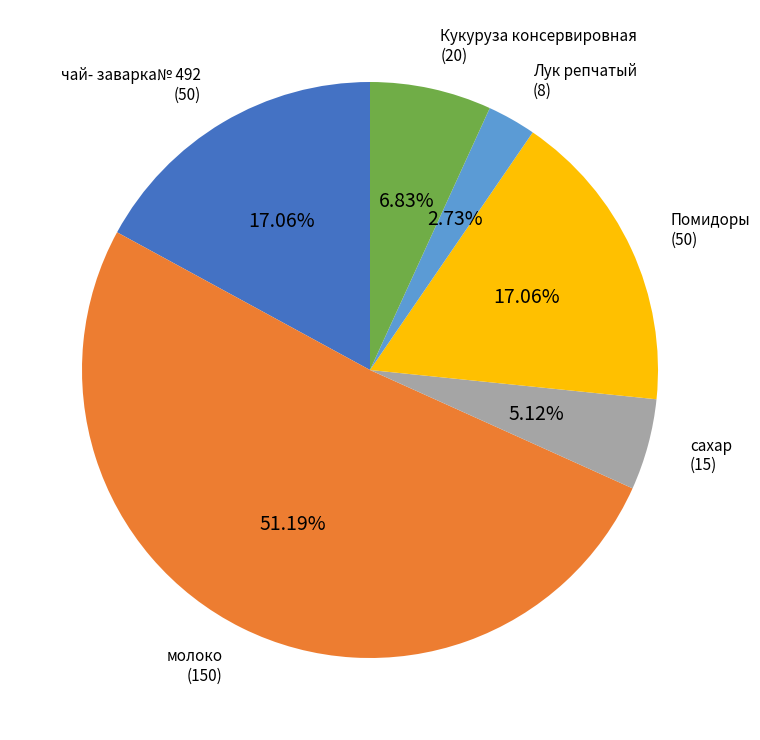

Is there any slice that represents more than half of the pie?

Yes